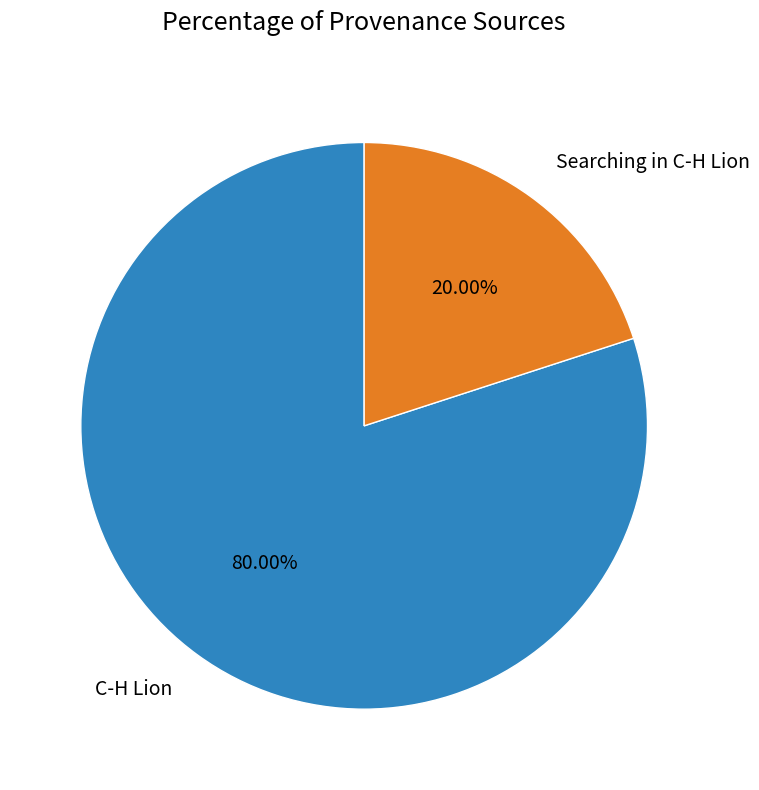

Which has a higher value, Searching in C-H Lion or C-H Lion?

C-H Lion